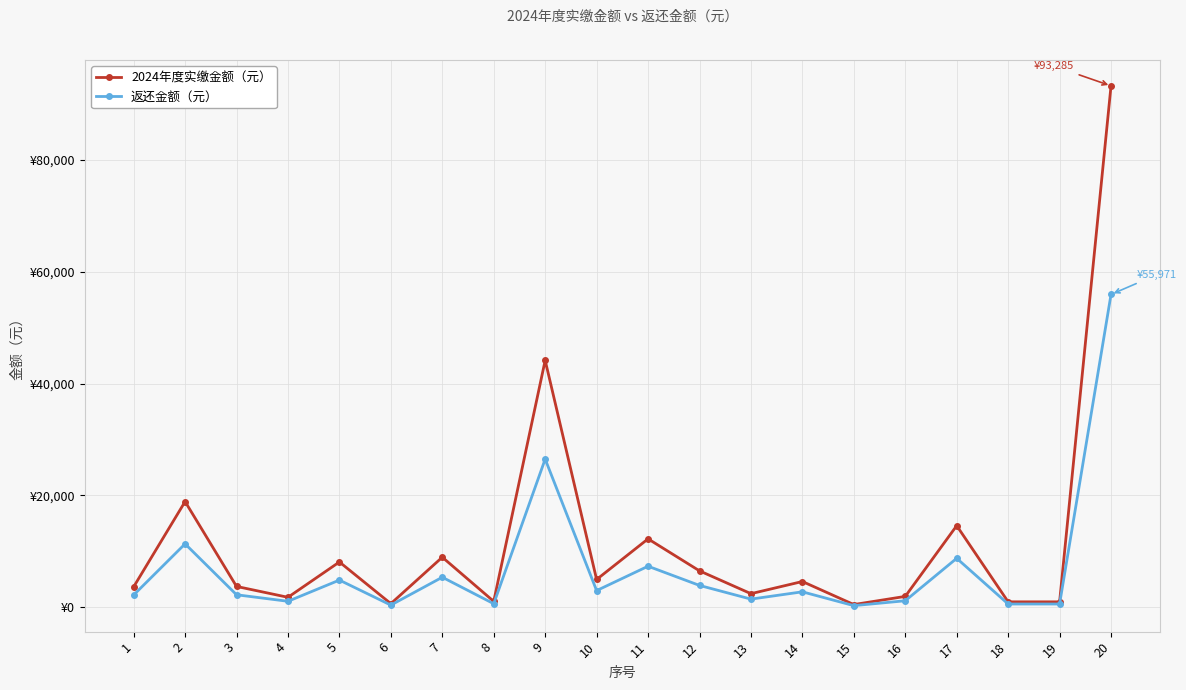

Reading right to left, what are all the values shown in this chart?

2024年度实缴金额（元）: 20=93285.1	19=972.7	18=972.7	17=14598.6	16=1945.4	15=486.4	14=4608.6	13=2431.8	12=6515.3	11=12240.1	10=4972.3	9=44177.7	8=1053.8	7=8957.1	6=648.5	5=8104.4	4=1783.3	3=3728.8	2=18907.9	1=3652.7
返还金额（元）: 20=55971.1	19=583.6	18=583.6	17=8759.1	16=1167.3	15=291.8	14=2765.1	13=1459.1	12=3909.2	11=7344.0	10=2983.4	9=26506.6	8=632.3	7=5374.3	6=389.1	5=4862.7	4=1070.0	3=2237.3	2=11344.8	1=2191.6